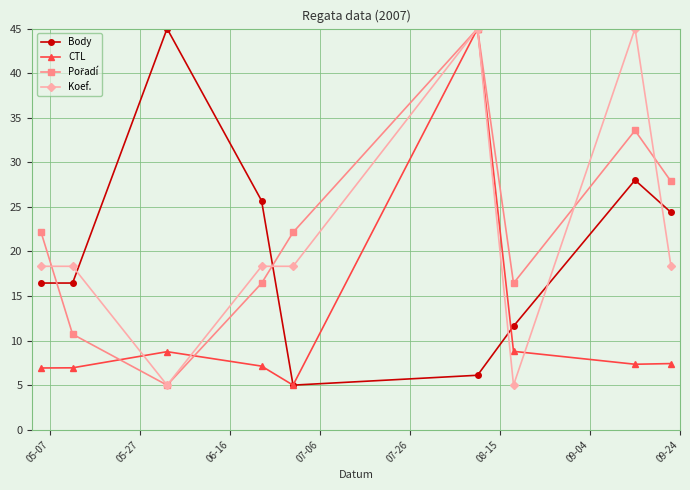

True or false: Koef. and Body intersect in this chart.

True